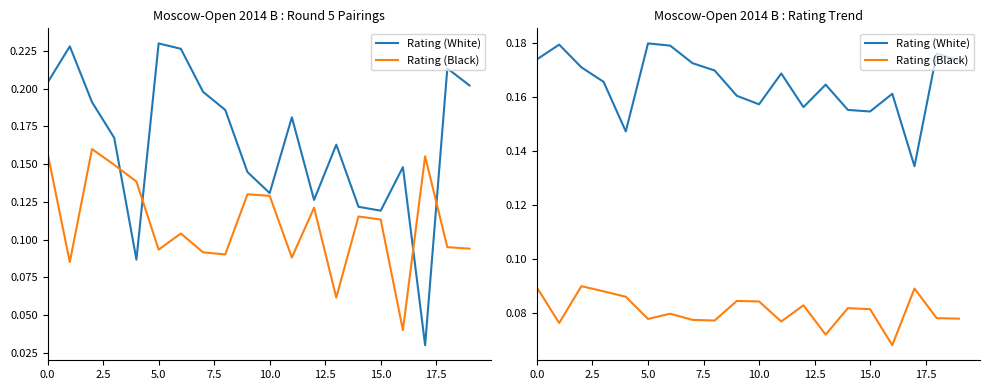

True or false: Rating (Black) has more than 2 points higher than both neighbors.

True